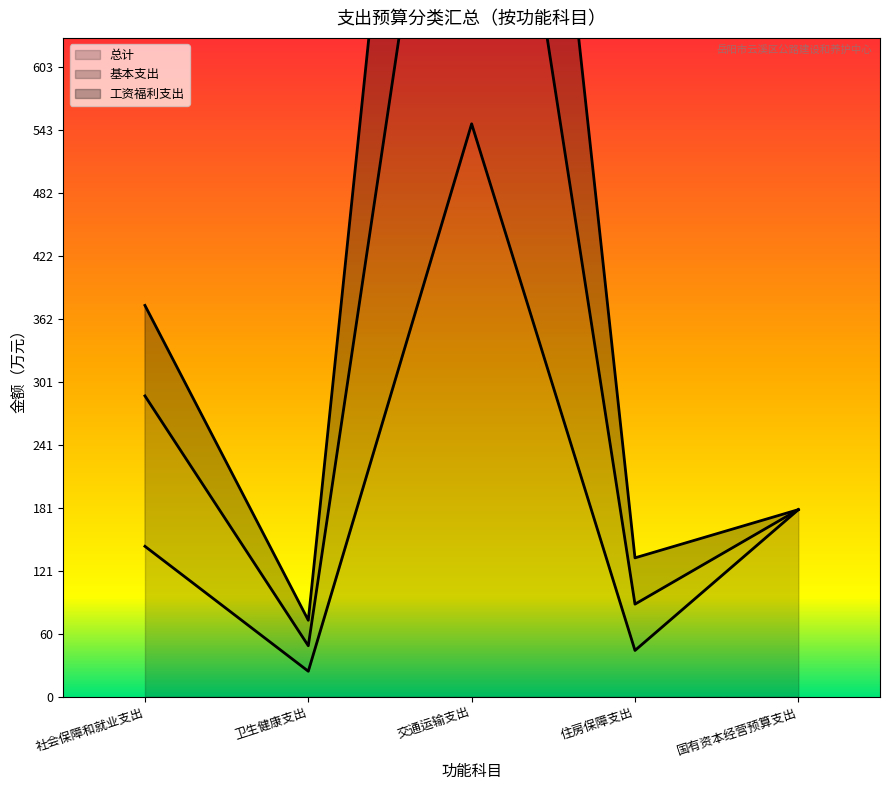

Reading left to right, transcribe all the data shown in this chart.

总计: 社会保障和就业支出=143.9	卫生健康支出=24.4	交通运输支出=548.2	住房保障支出=44.3	国有资本经营预算支出=179.0
基本支出: 社会保障和就业支出=374.4	卫生健康支出=73.2	交通运输支出=1576.6	住房保障支出=132.9	国有资本经营预算支出=179.0
工资福利支出: 社会保障和就业支出=287.8	卫生健康支出=48.8	交通运输支出=1096.4	住房保障支出=88.6	国有资本经营预算支出=179.0